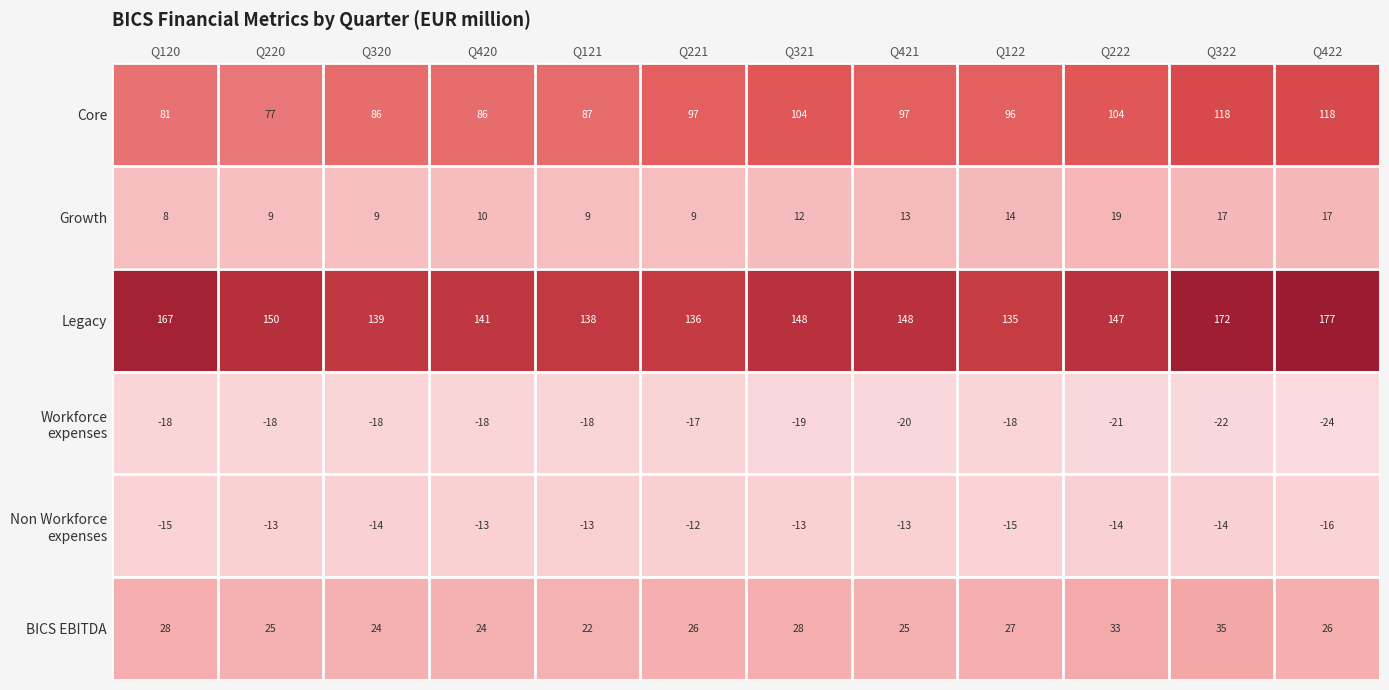

Count the number of data series in this chart.

6